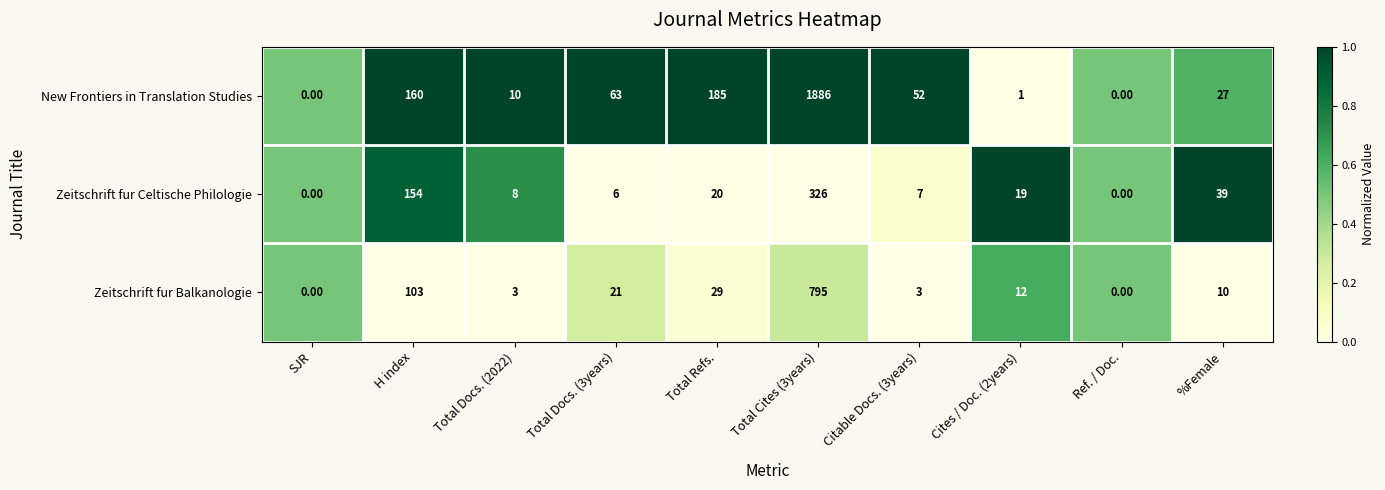

Between Citable Docs. (3years) and %Female, which series saw the biggest shift?

Zeitschrift fur Celtische Philologie